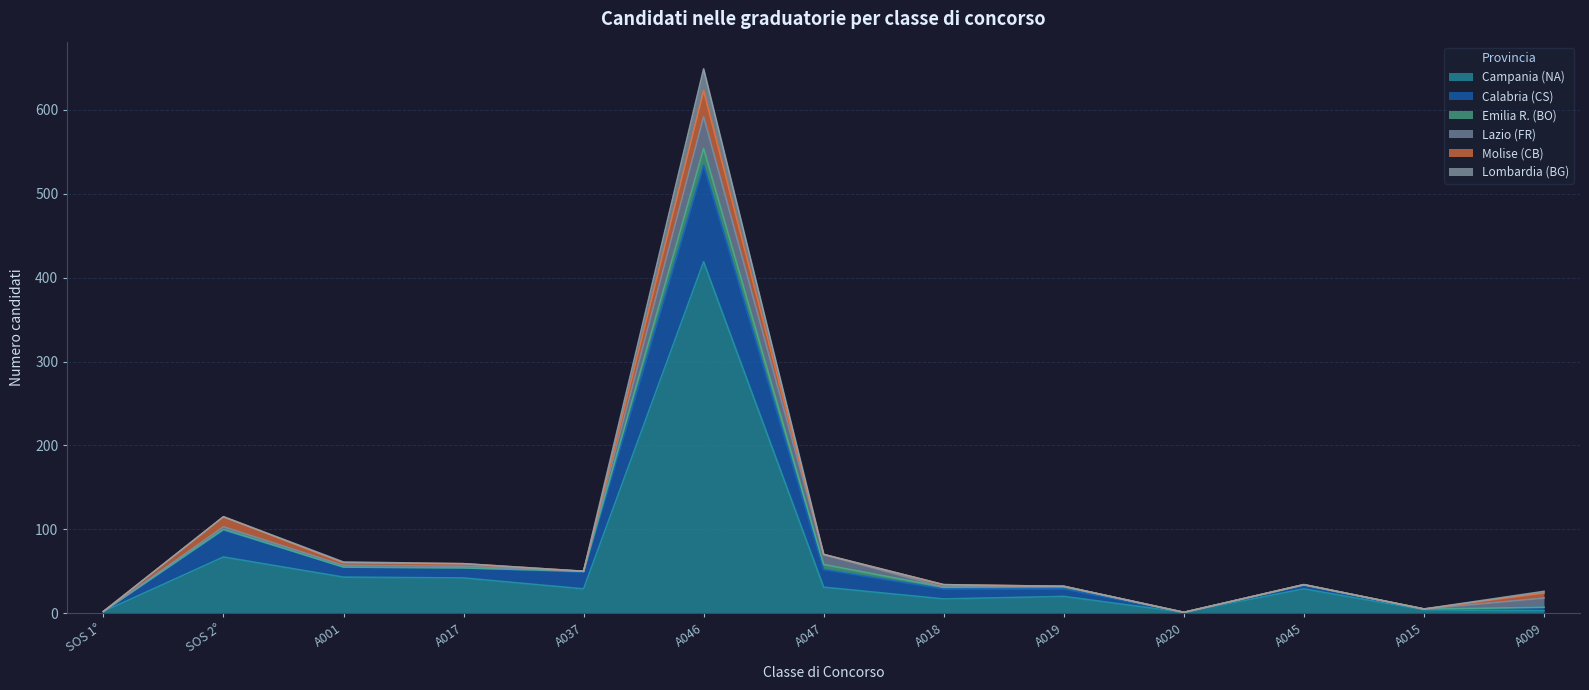

How many values in the Campania (NA) series exceed 29?

5